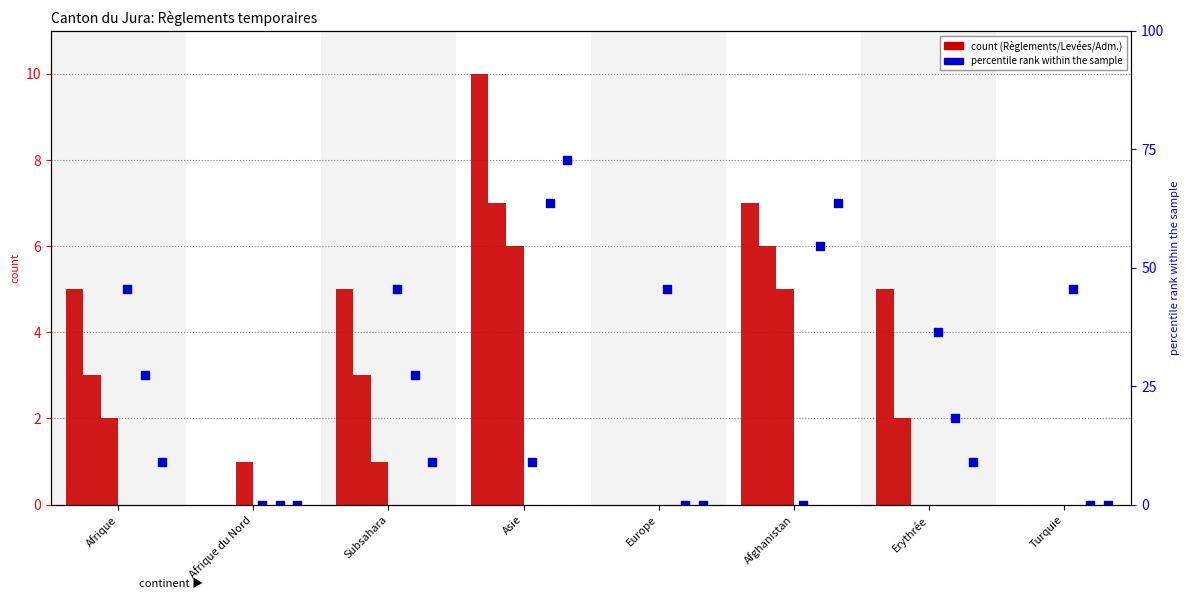

At which category is the sum across all series the highest?

Asie